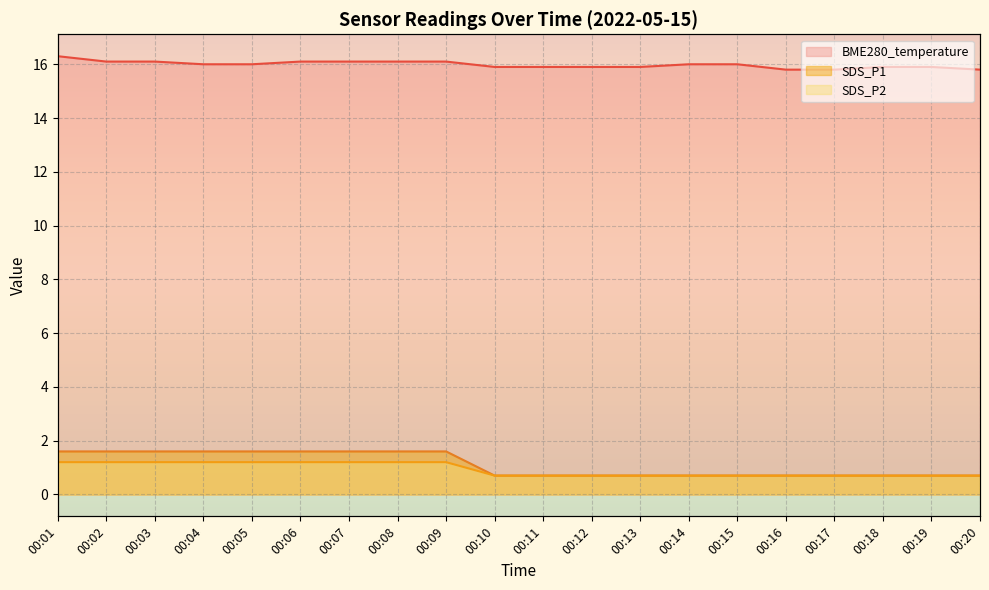

What is the value of the SDS_P2 point at the 6th from the left?

1.2